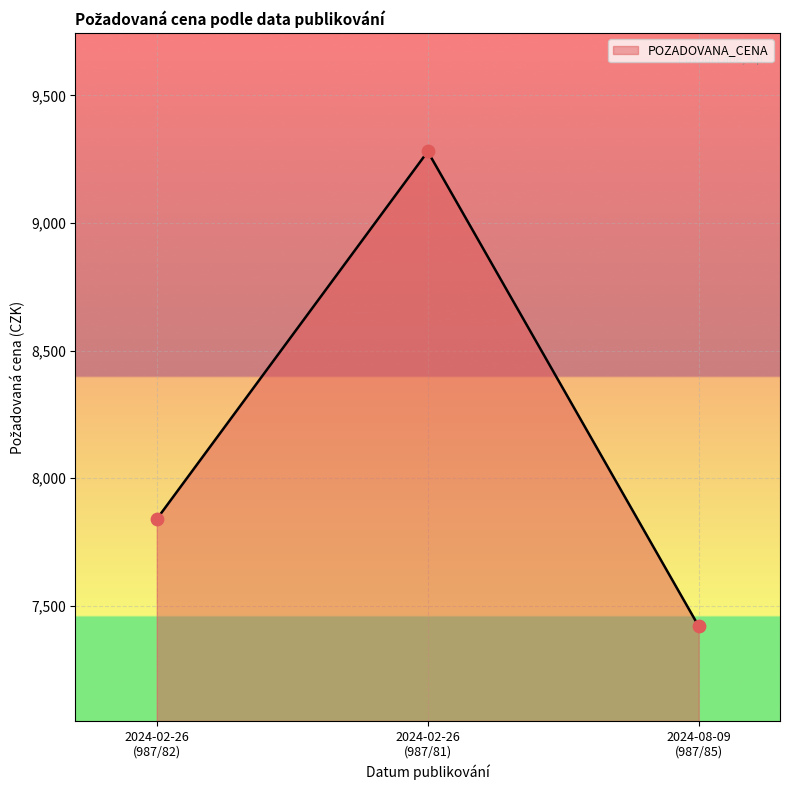

What is the difference between the maximum and minimum values?

1860